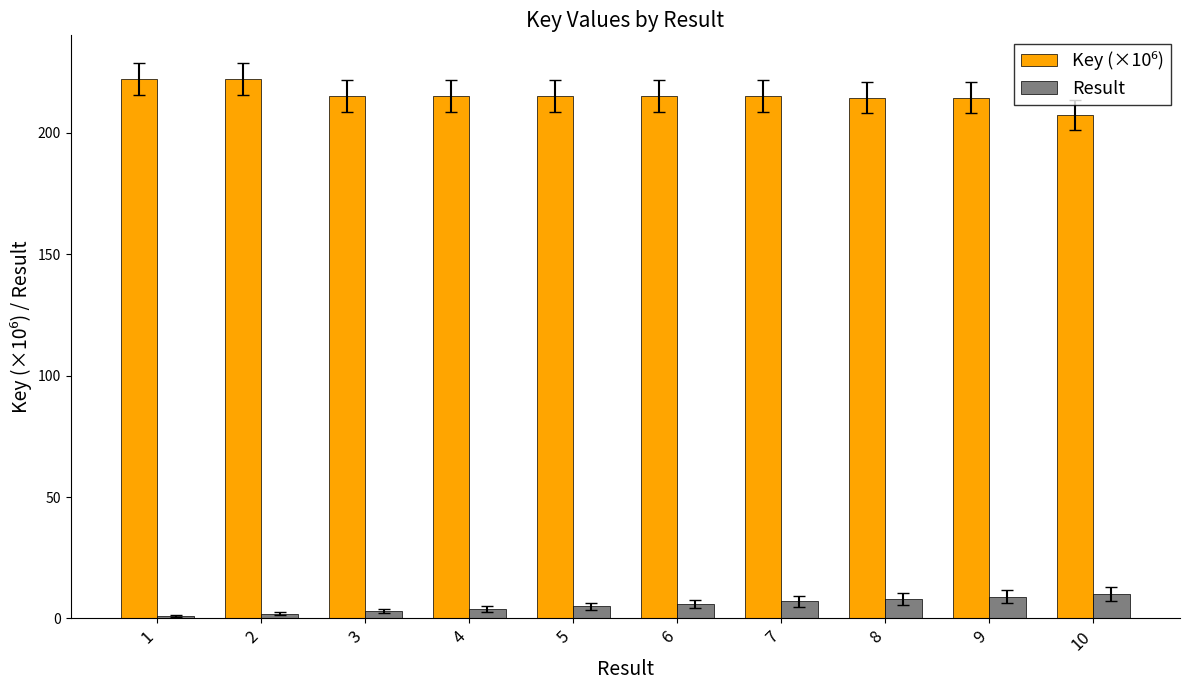

What is the total value across all series at 7?

222.2